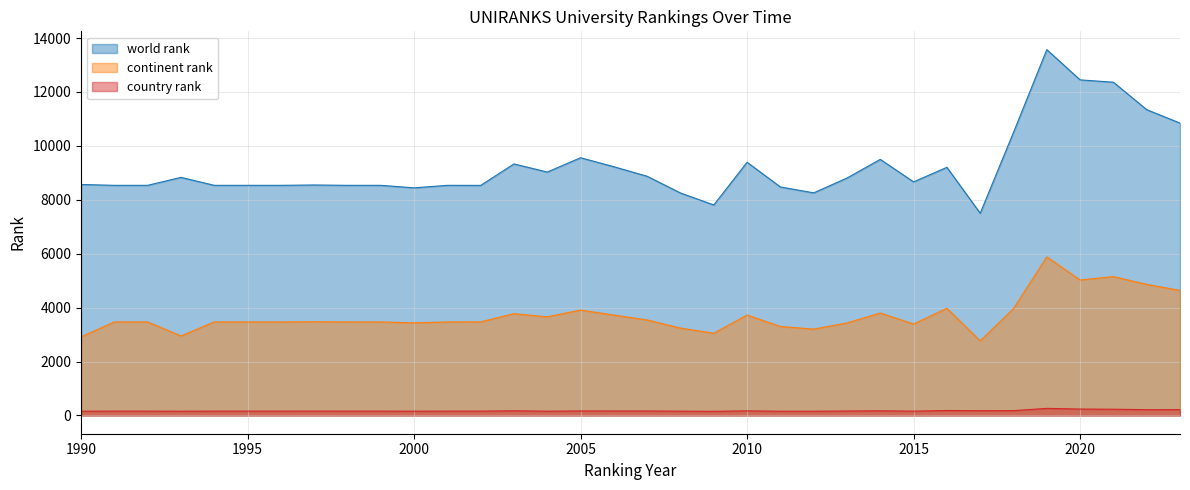

Does the chart display data point markers on the line(s)?

No